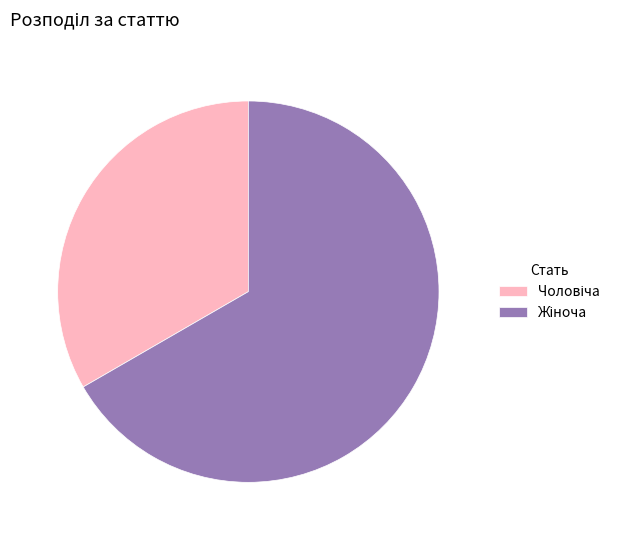

Does any single category account for the majority?

Yes